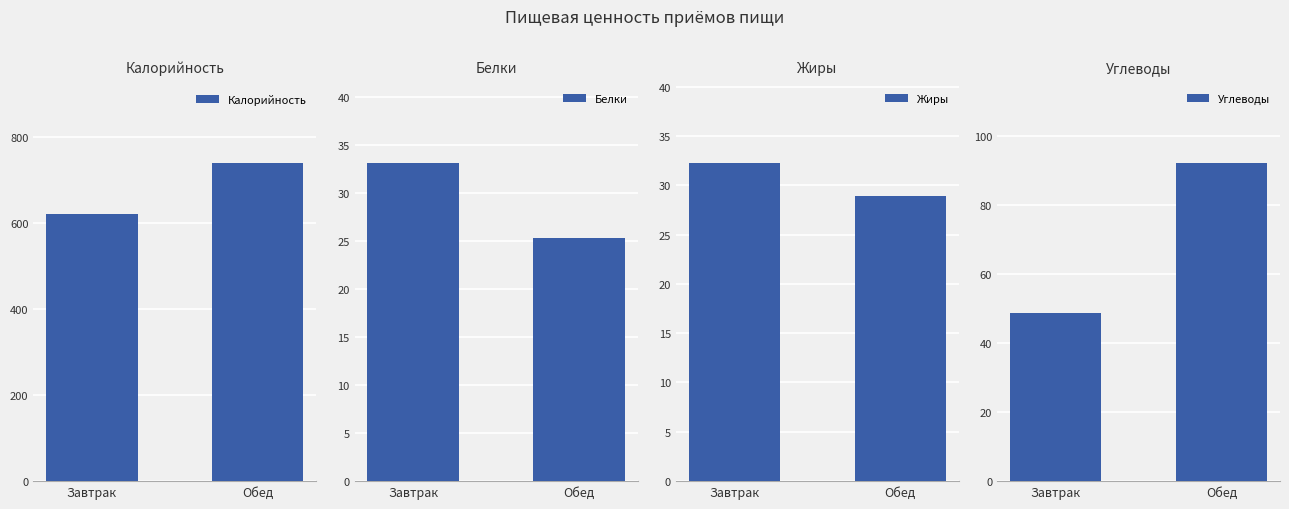

True or false: Белки has a value of 33.1 at Завтрак.

True